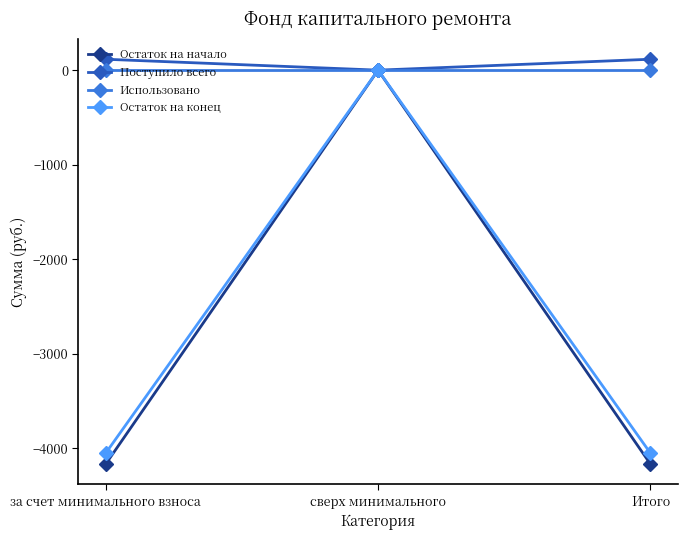

What is the smallest value displayed?

-4167.7